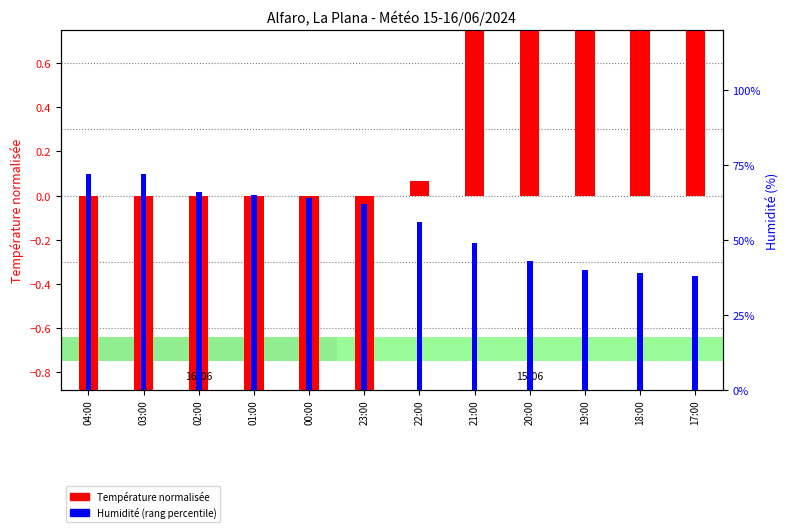

Rank the series by their maximum value, from highest to lowest.

Température (log ratio), Humidité (rang percentile)